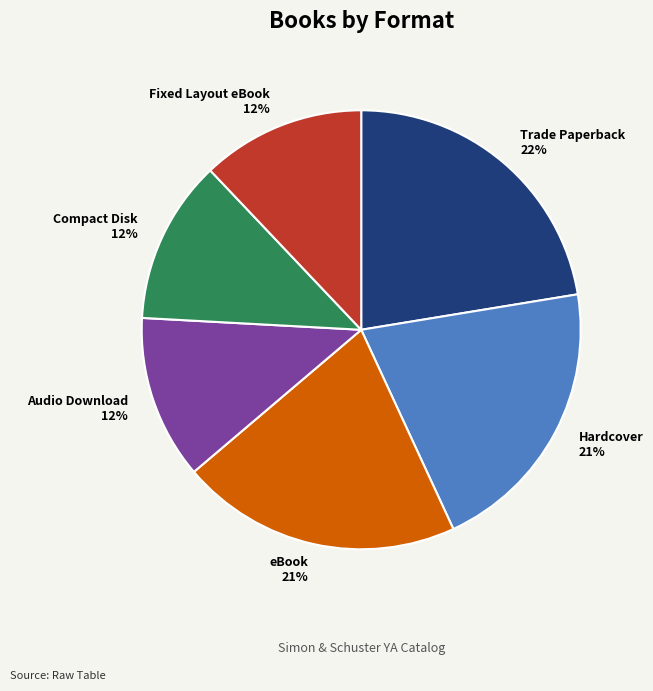

To the nearest percent, what portion does Compact Disk represent?

12%